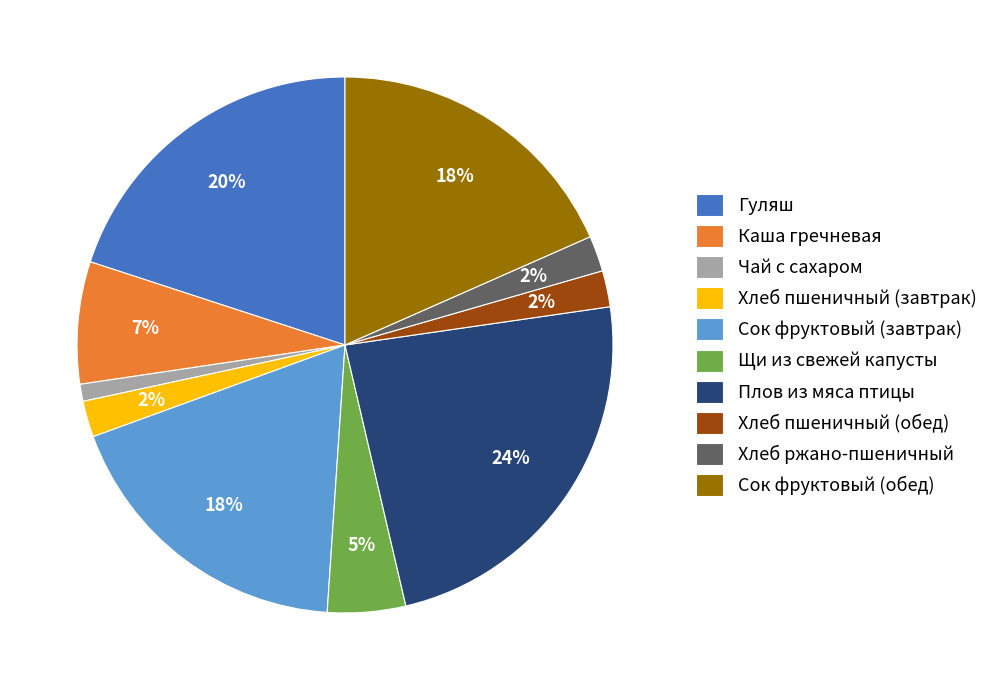

Between Плов из мяса птицы and Хлеб ржано-пшеничный, which is larger?

Плов из мяса птицы